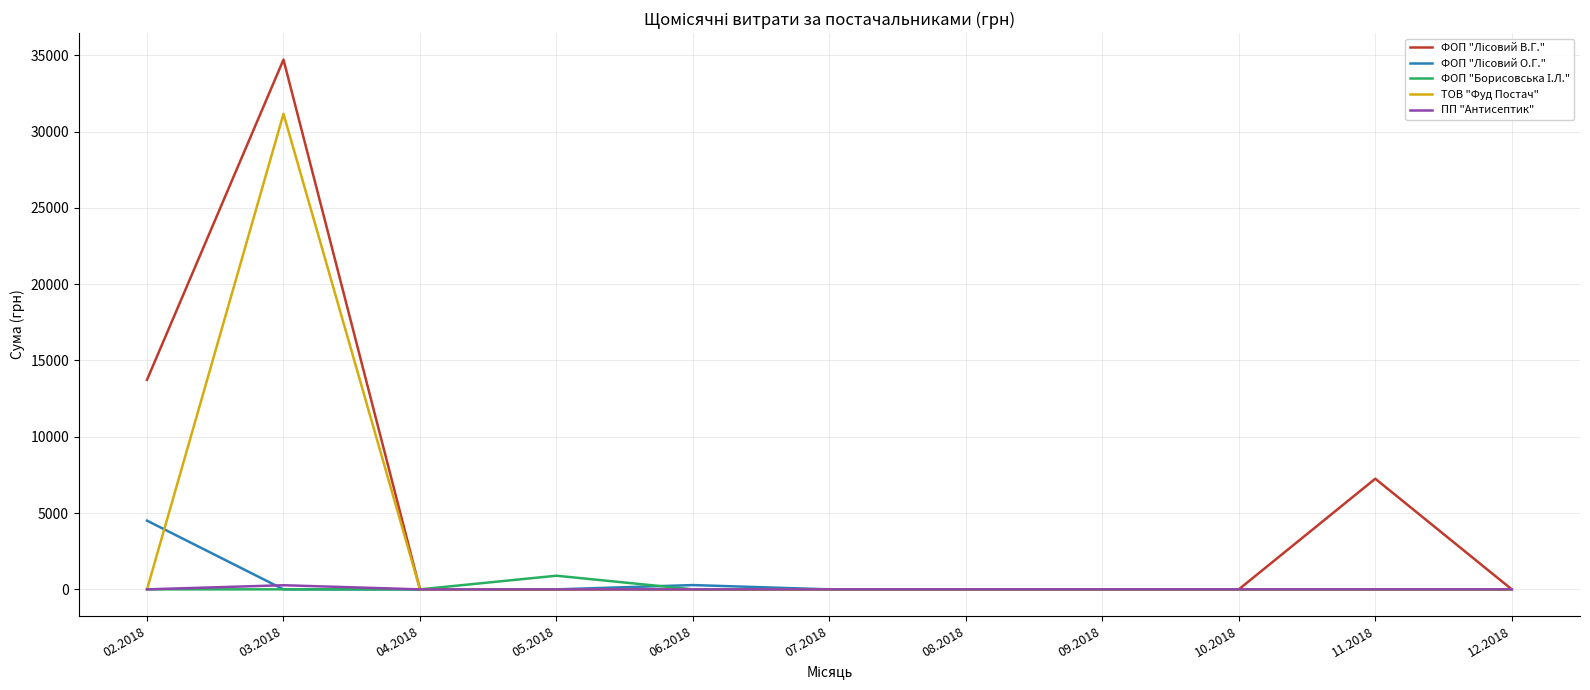

What is the spread (max minus min) of values at 05.2018?

893.5